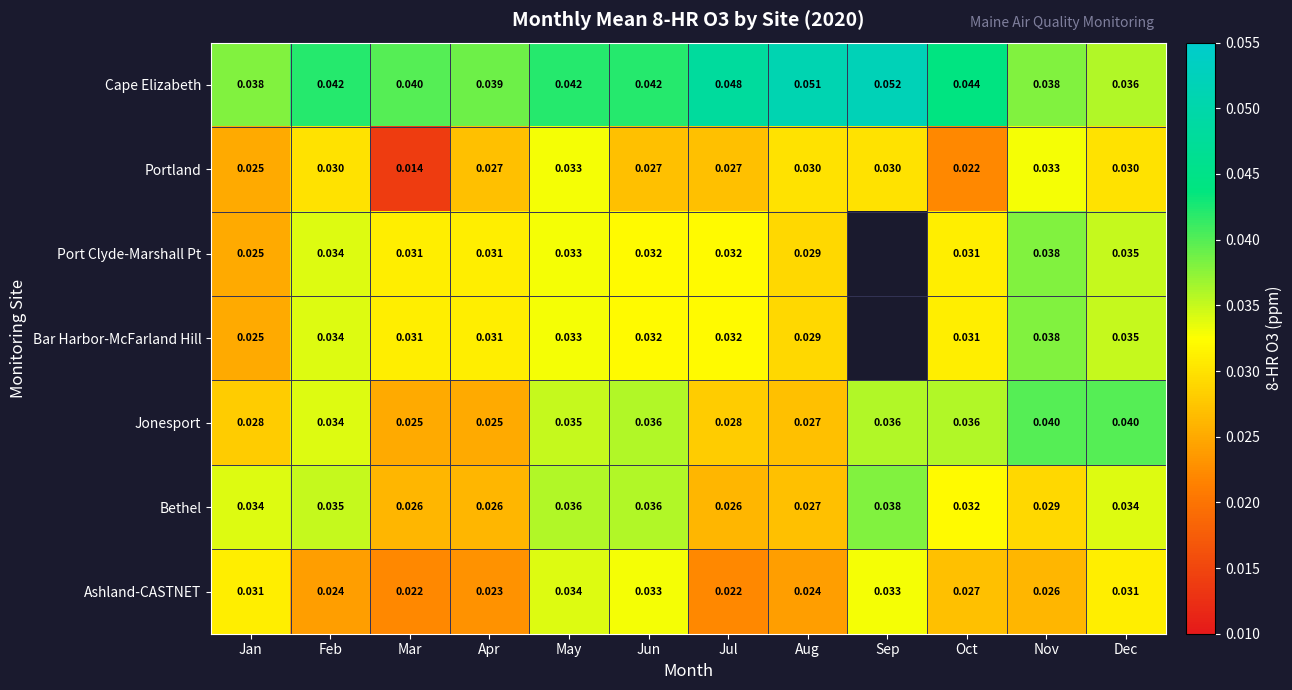

Is the value of Port Clyde-Marshall Pt at Mar greater than the value of Cape Elizabeth at Jul?

No